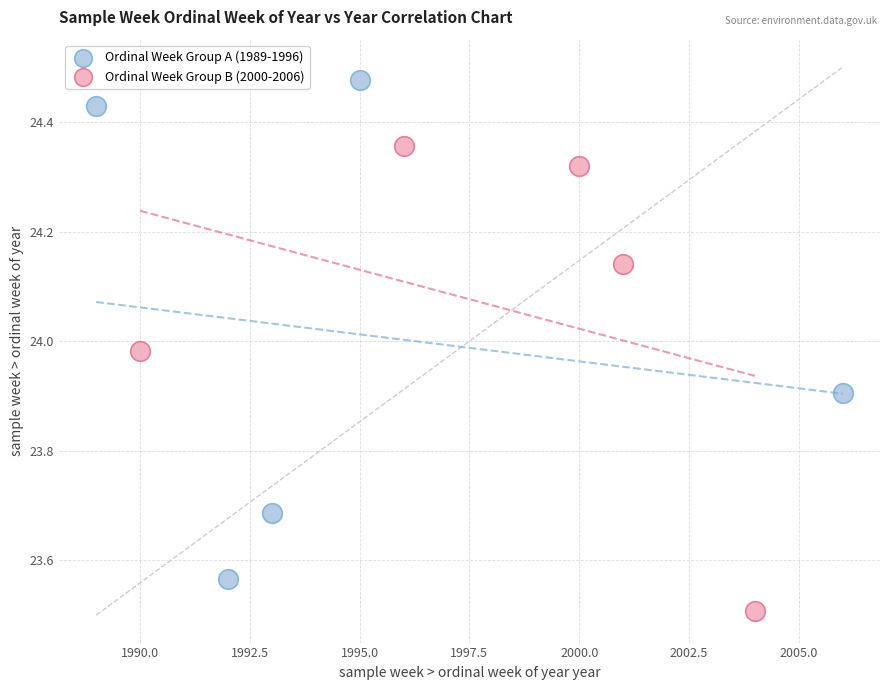

What are all the series names shown in the legend?

Ordinal Week Group A (1989-1996), Ordinal Week Group B (2000-2006)